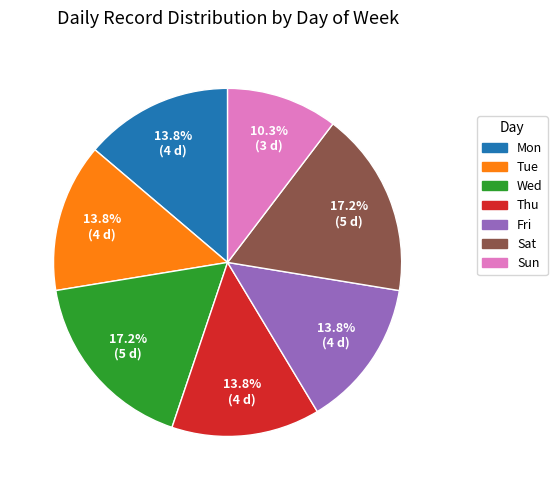

To the nearest percent, what is the average slice percentage?

14%